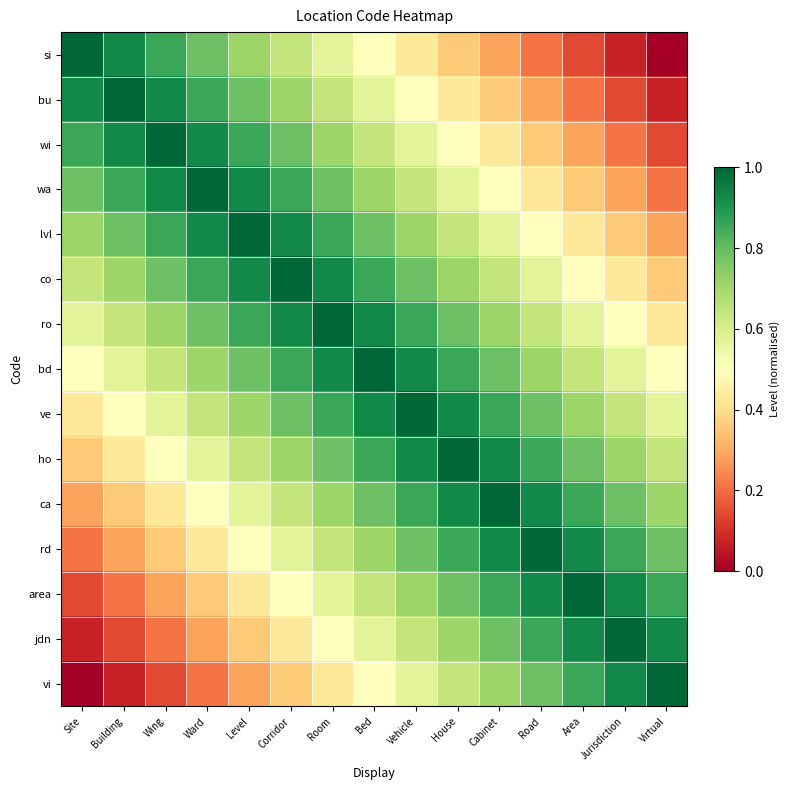

What is the total value across all series at Room?

10.9